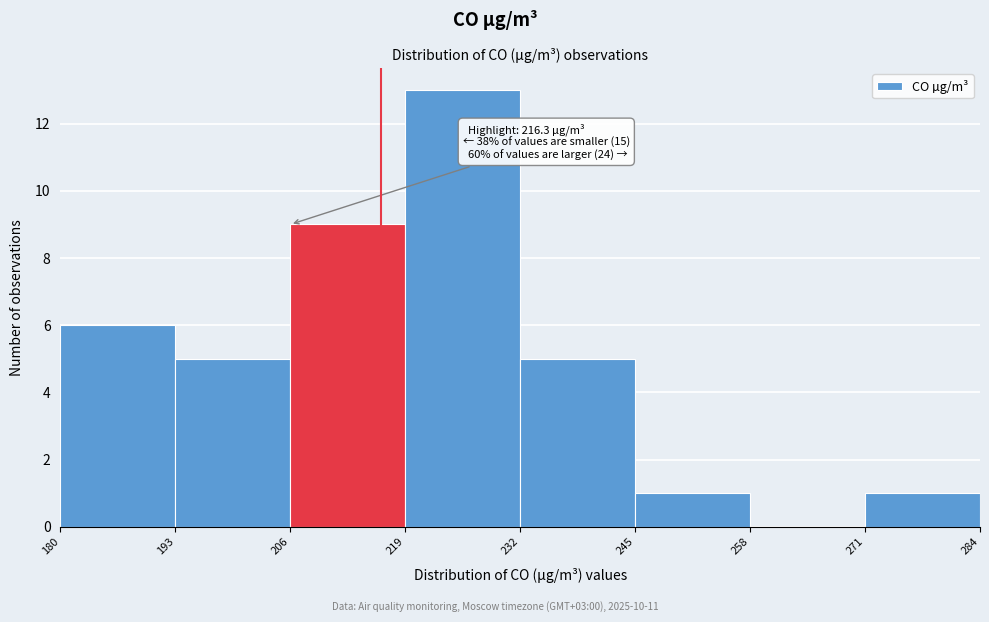

Over which range of the x-axis is the bar tallest?

219 to 232